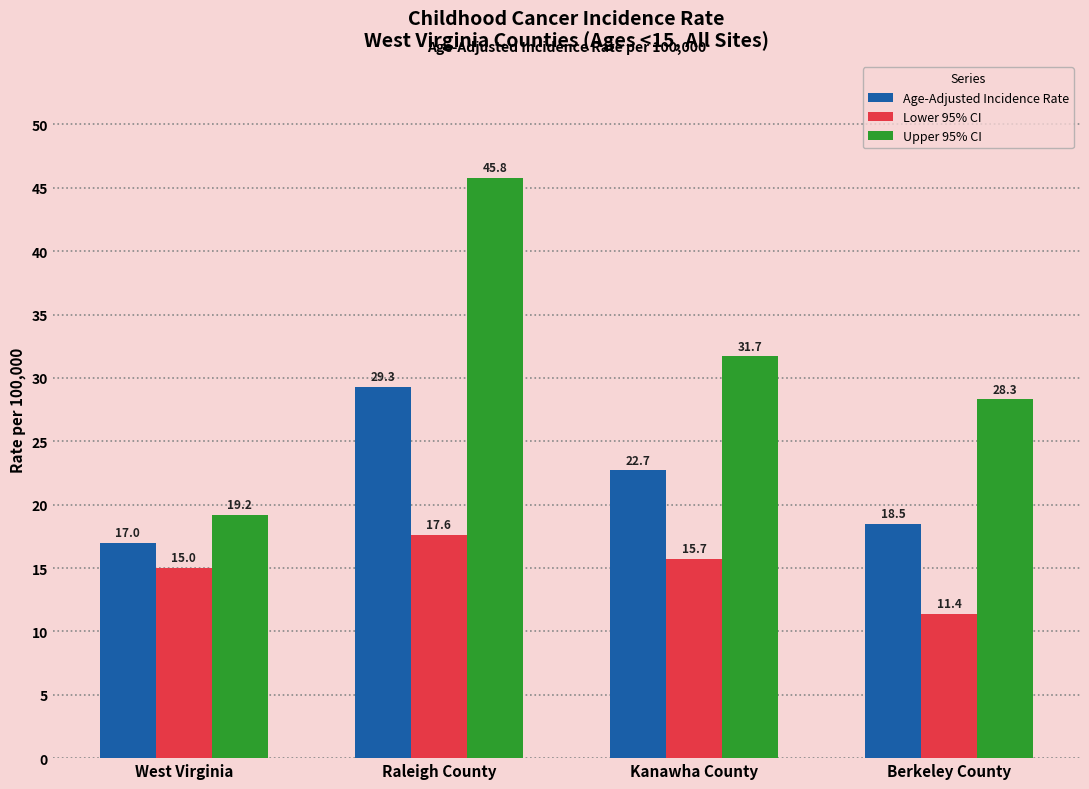

What is the spread (max minus min) of values at Berkeley County?

16.9